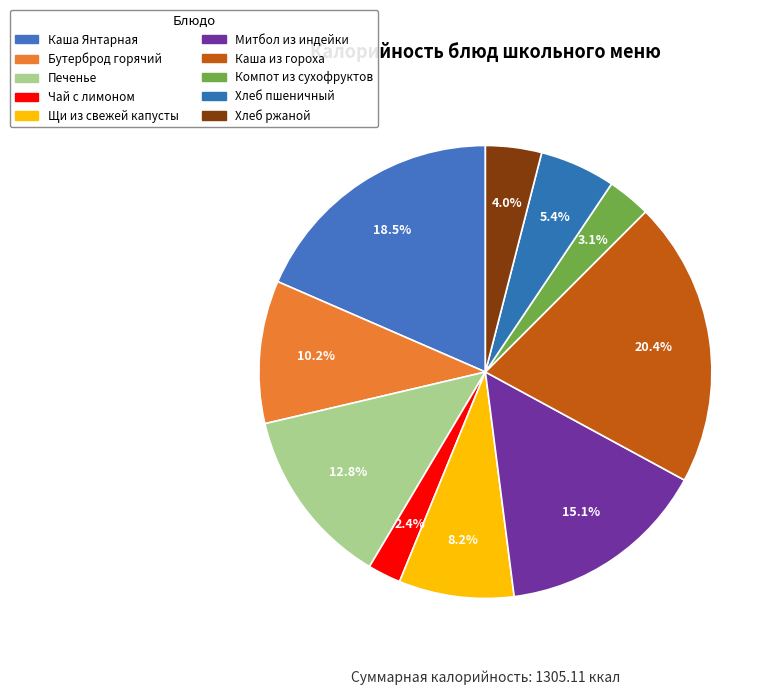

Does Каша из гороха account for over 50% of the chart?

No